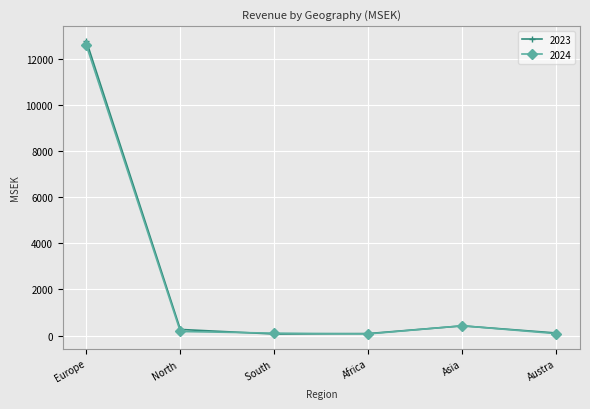

Which series has the largest range (max minus min)?

2023